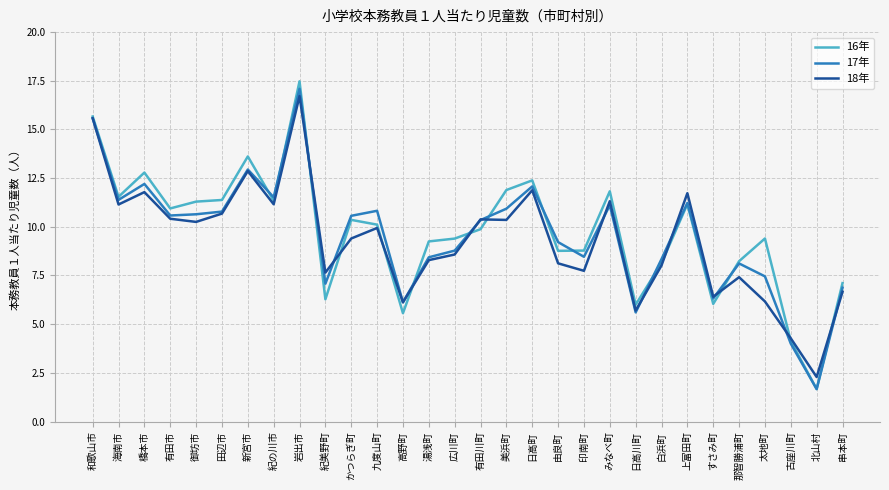

Which series has the largest total across all categories?

16年